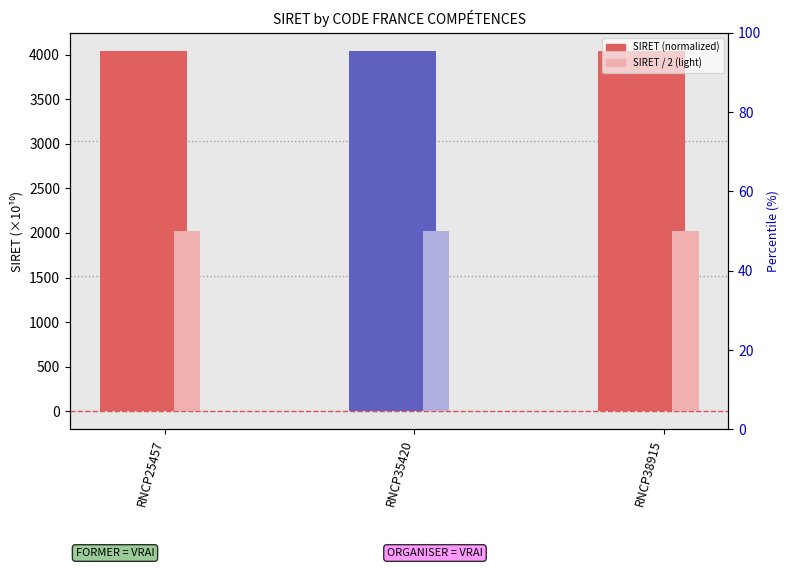

What is the total value across all series at RNCP25457?

6064.5